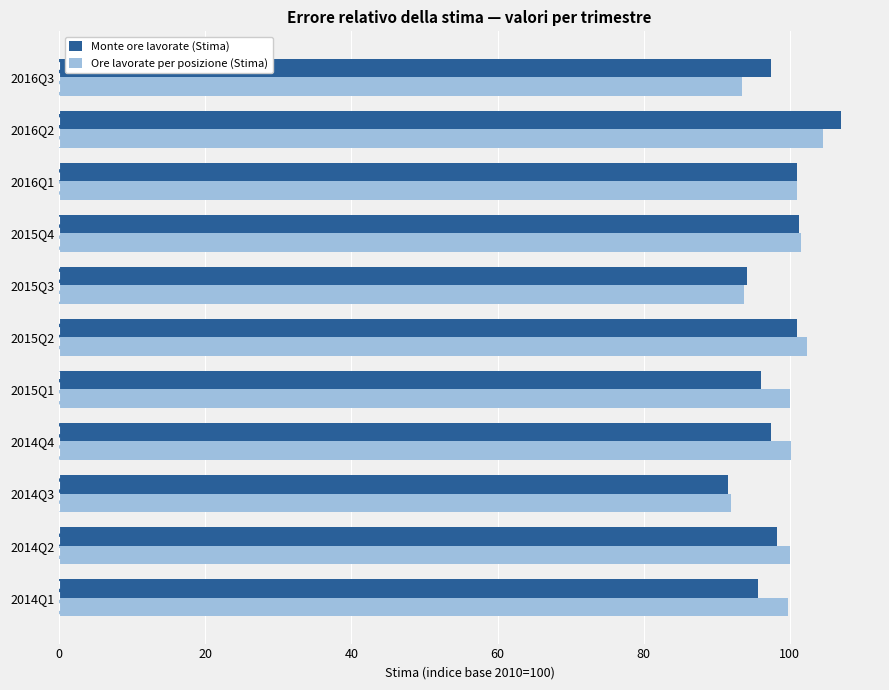

What is the spread (max minus min) of values at 2016Q2?

2.4